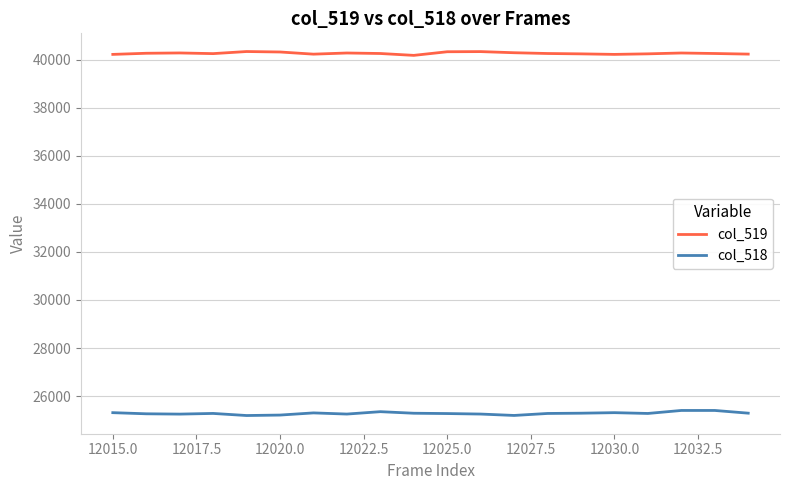

True or false: col_518 and col_519 intersect in this chart.

False